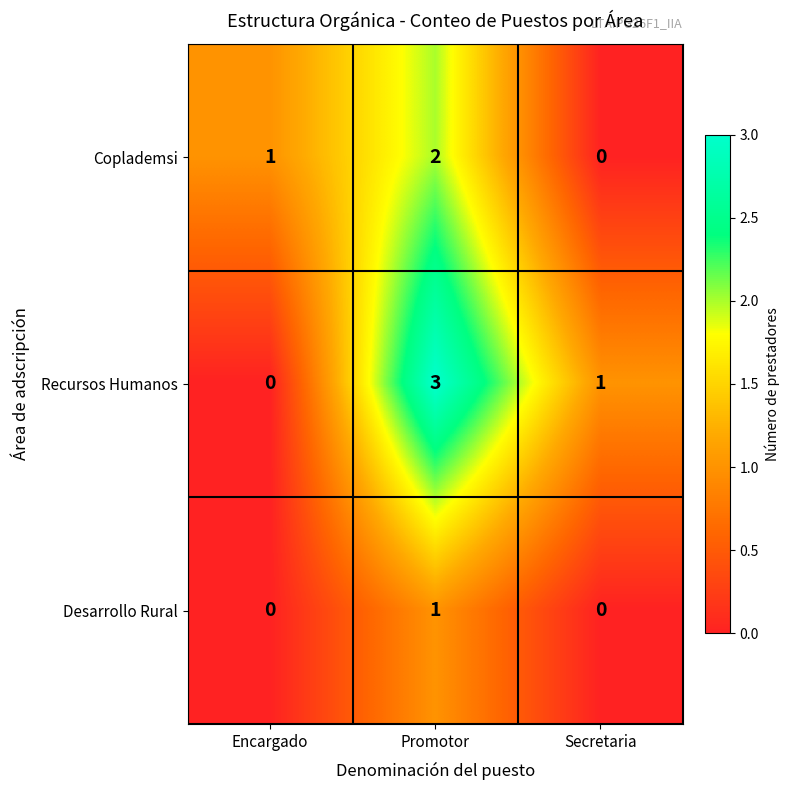

What is the total value across all series at Encargado?

1